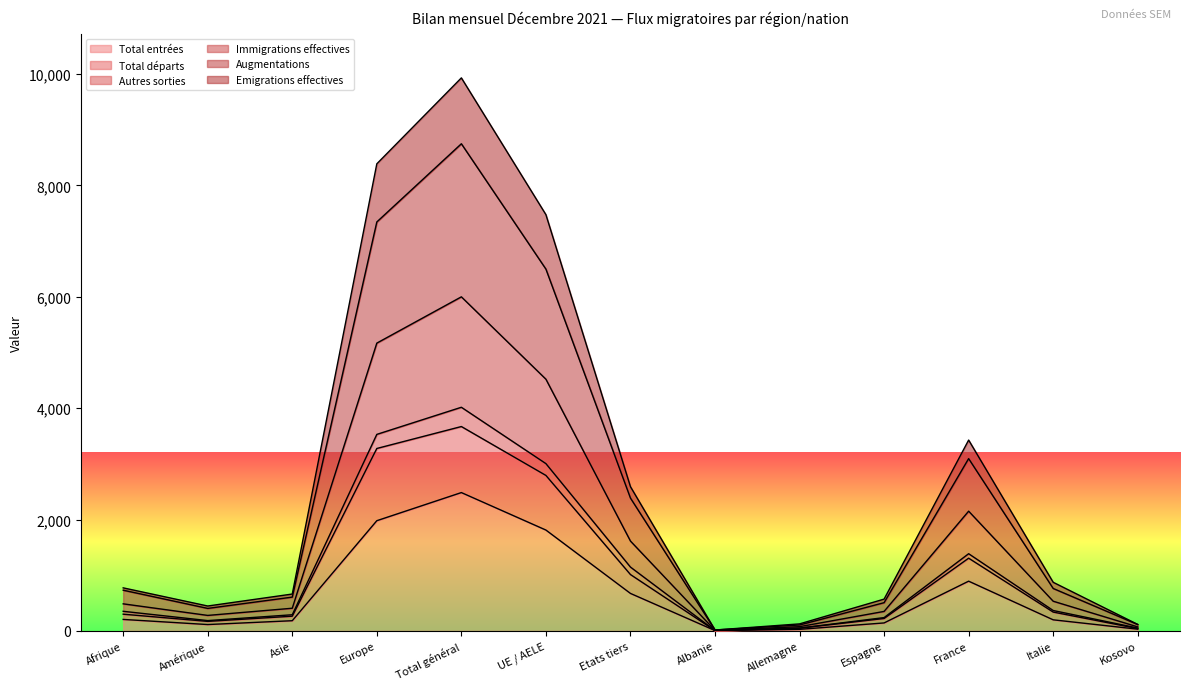

True or false: Total entrées and Total départs intersect in this chart.

False